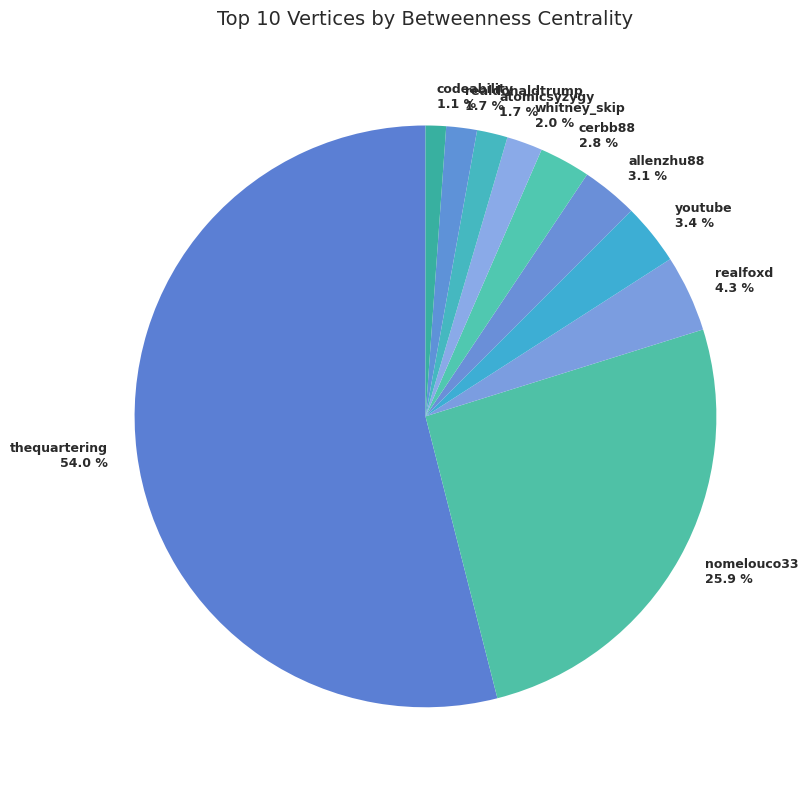

What is the largest slice in the pie chart?

thequartering